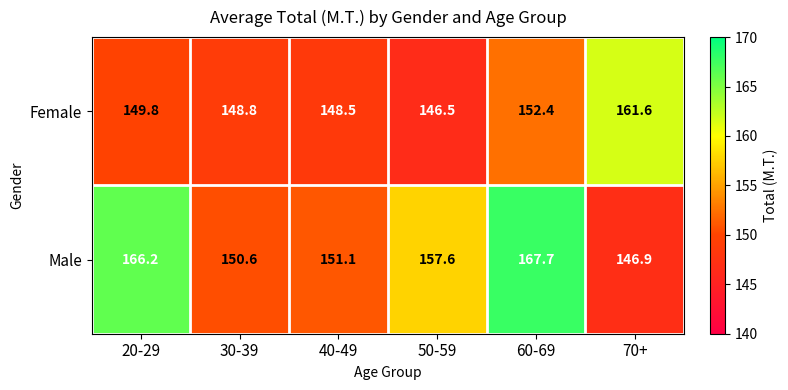

What is the difference between the maximum and second lowest values in the Male series?

17.1